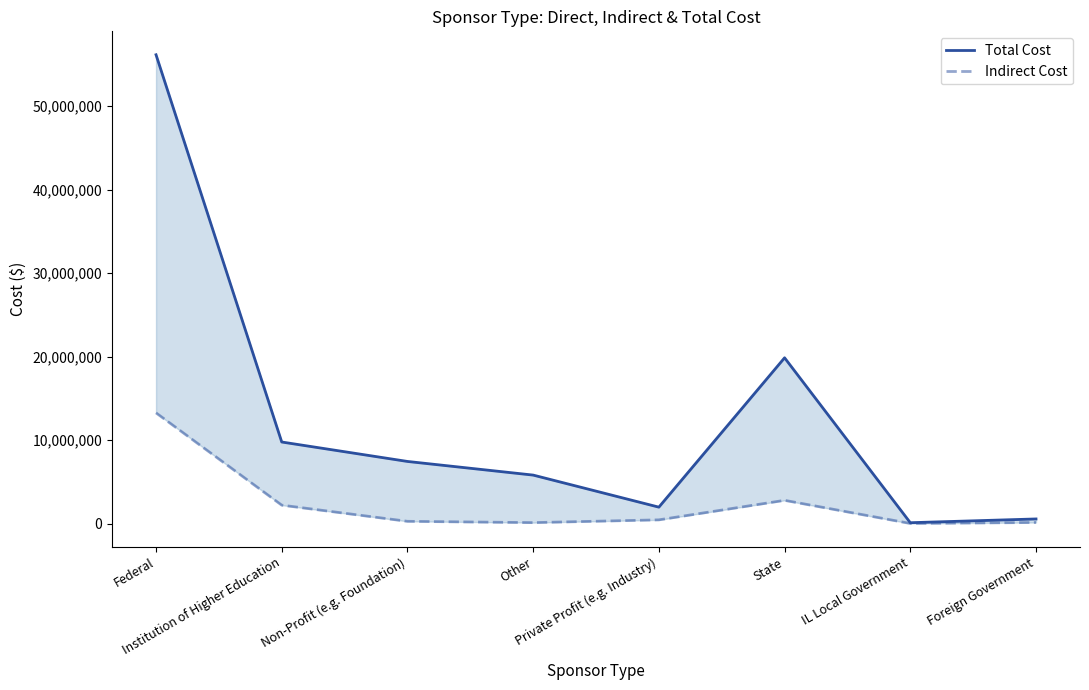

True or false: Indirect Cost and Total Cost intersect in this chart.

False